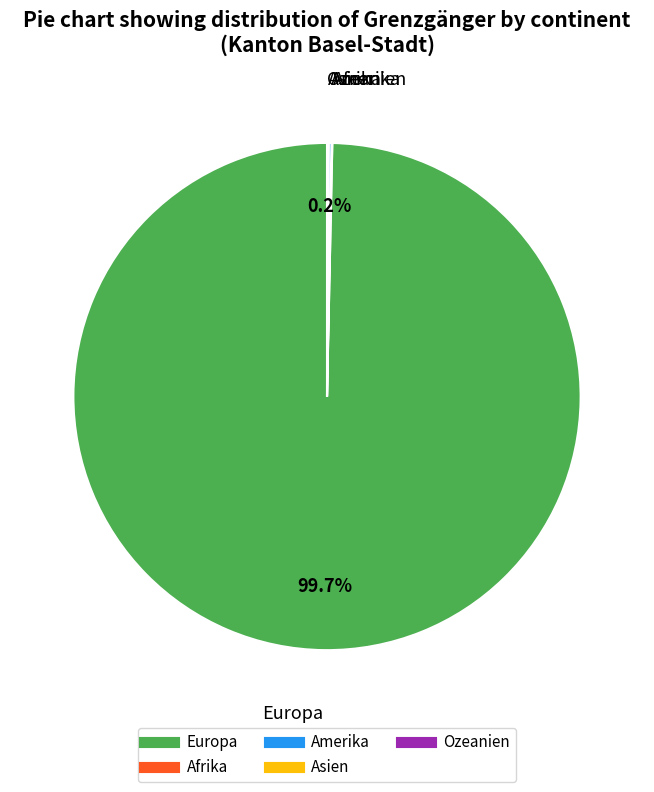

Does any single category account for the majority?

Yes